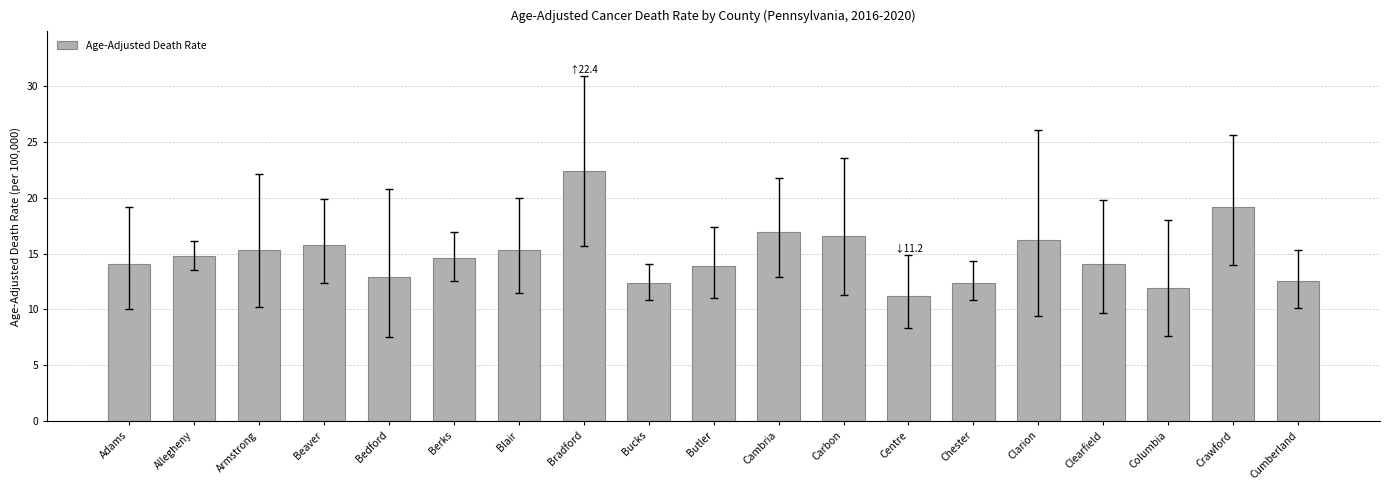

How many categories are shown in the chart?

19